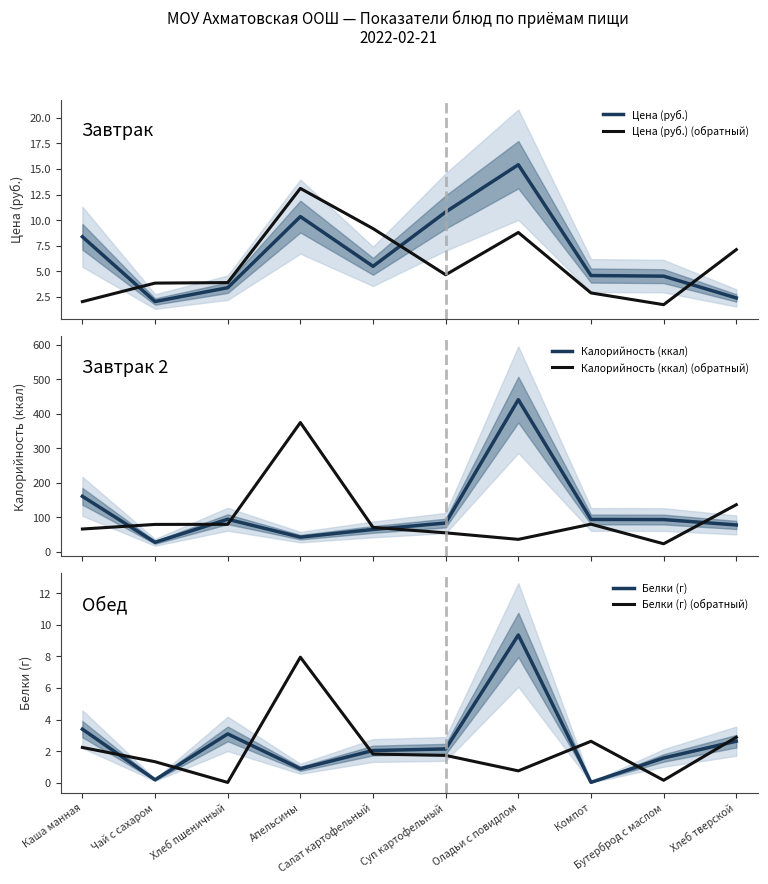

True or false: Калорийность (ккал) has more than 0 points higher than both neighbors.

True